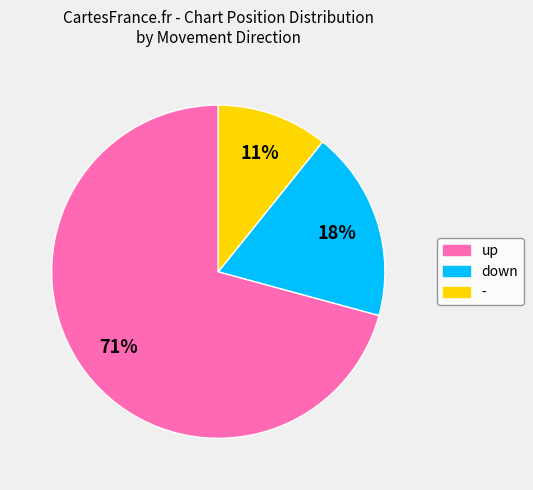

Which slice is the largest?

up